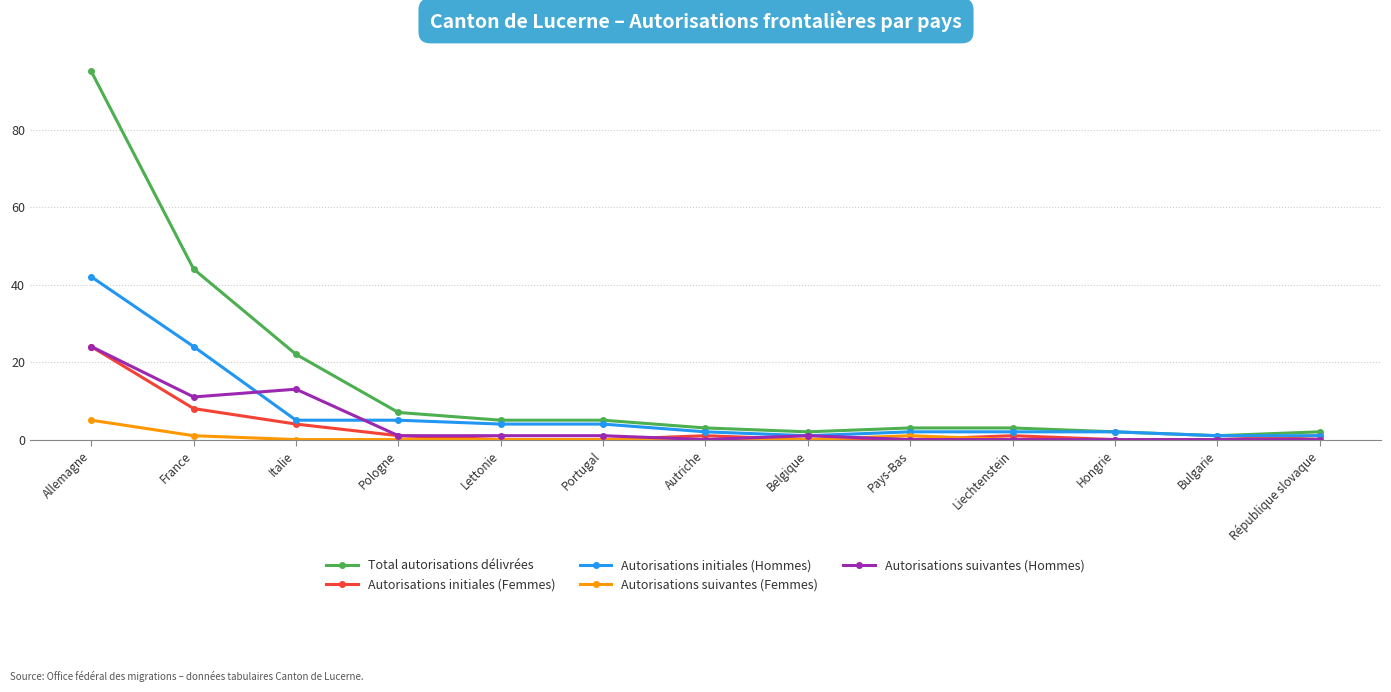

What is the label of the 13th point from the right?

Allemagne